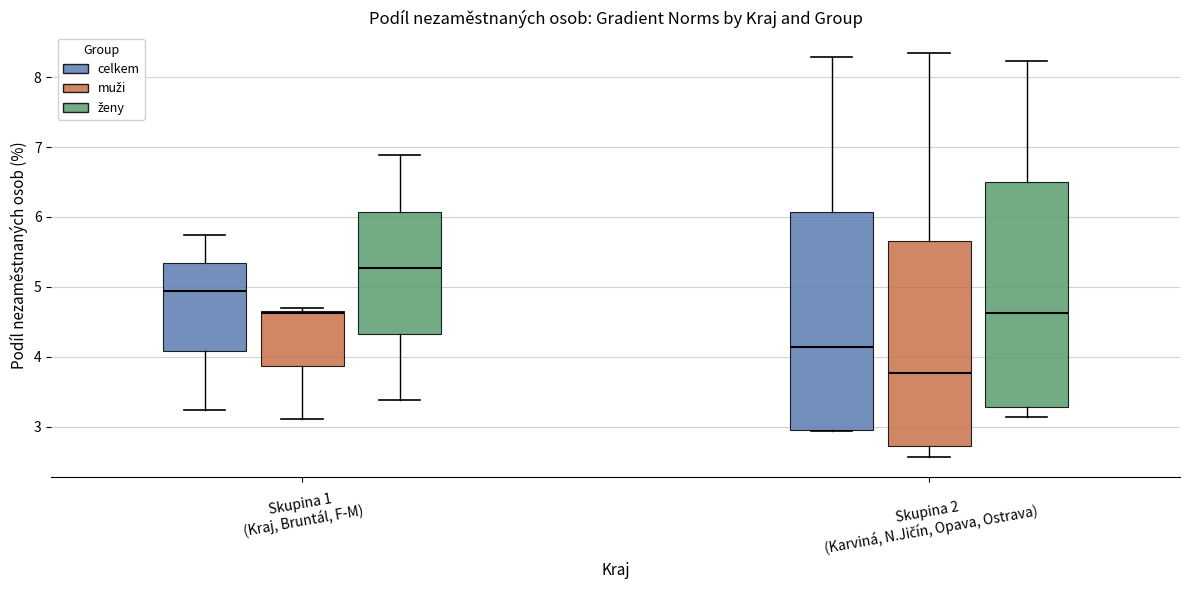

Reading left to right, read every box against the y-axis: the position of its median line, the range the box covers, and the ends of its whiskers. The values are not printed on the chart, so give them approximately, as read against the axis.

Skupina 1 (Kraj, Bruntál, F-M) (celkem): median 4.9, box 4.1 to 5.3, whiskers 3.2 to 5.7
Skupina 1 (Kraj, Bruntál, F-M) (muži): median 4.6, box 3.9 to 4.7, whiskers 3.1 to 4.7 (just above the box's upper edge)
Skupina 1 (Kraj, Bruntál, F-M) (ženy): median 5.3, box 4.3 to 6.1, whiskers 3.4 to 6.9
Skupina 2 (Karviná, N.Jičín, Opava, Ostrava) (celkem): median 4.1, box 2.9 to 6.1, whiskers 2.9 to 8.3
Skupina 2 (Karviná, N.Jičín, Opava, Ostrava) (muži): median 3.8, box 2.7 to 5.7, whiskers 2.6 to 8.3
Skupina 2 (Karviná, N.Jičín, Opava, Ostrava) (ženy): median 4.6, box 3.3 to 6.5, whiskers 3.1 to 8.2